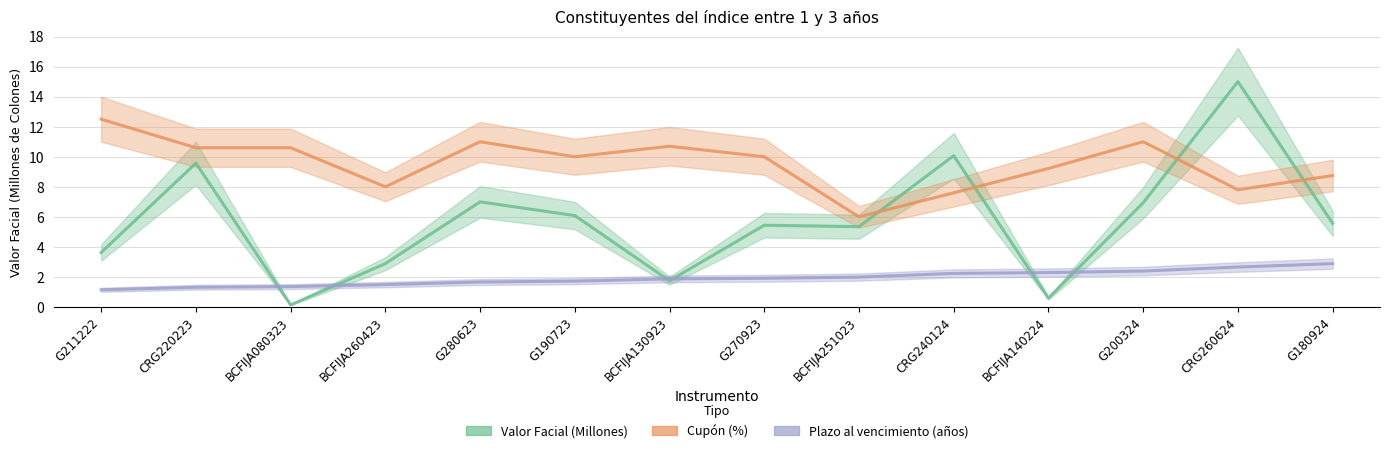

Rank the series by their average value, from highest to lowest.

Cupón (%), Valor Facial (Millones), Plazo al vencimiento (años)